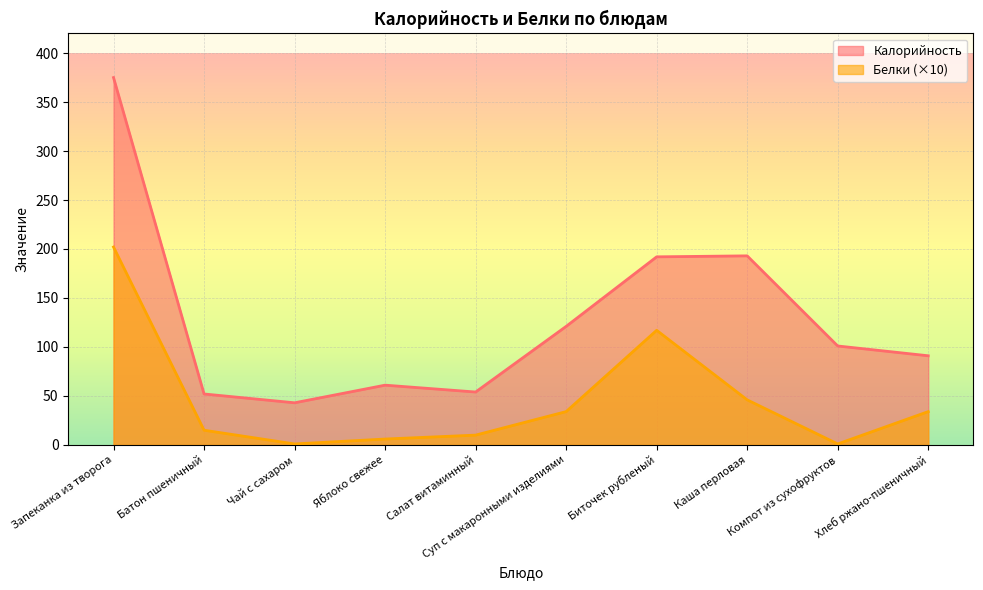

What is the smallest value displayed?

1